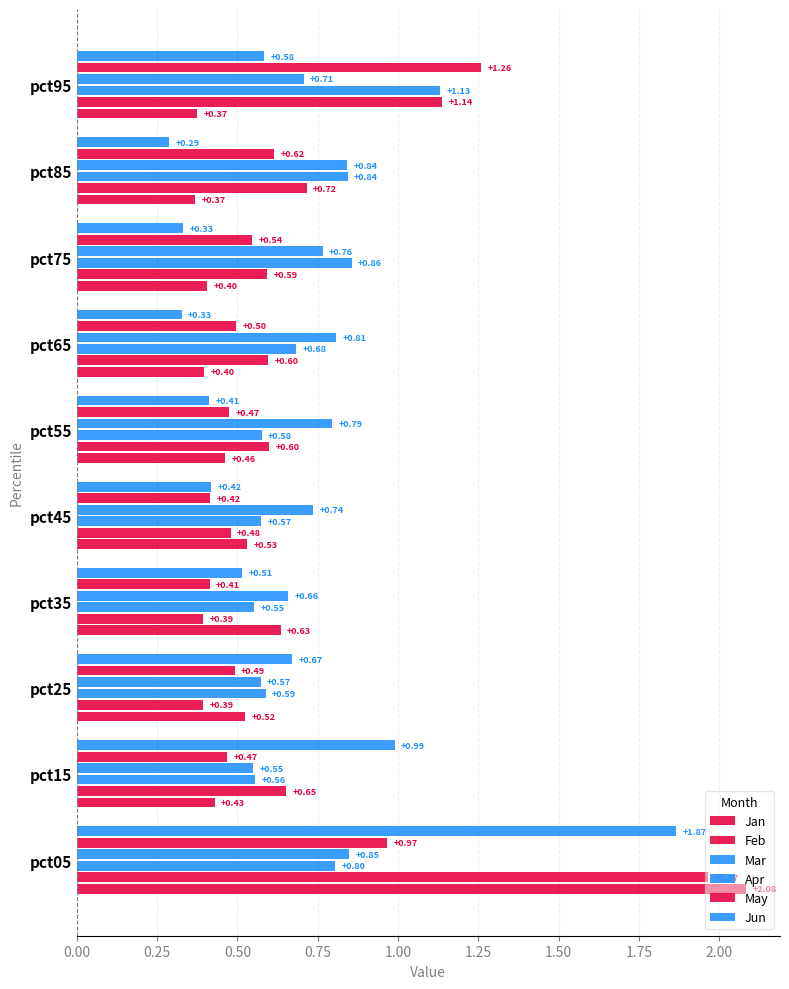

How many categories are shown in the chart?

10